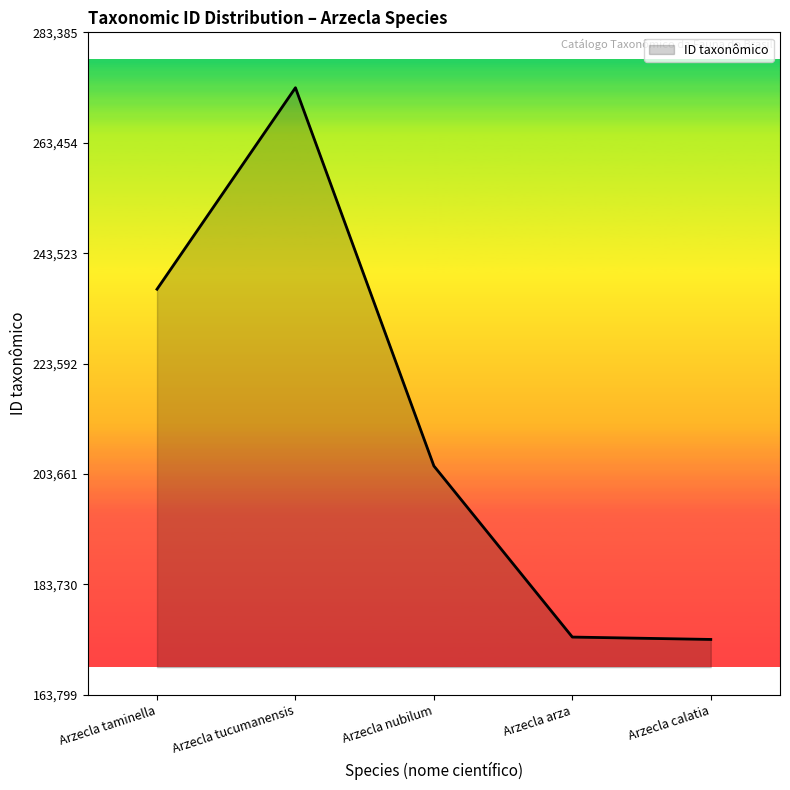

What is the greatest value displayed?

273385